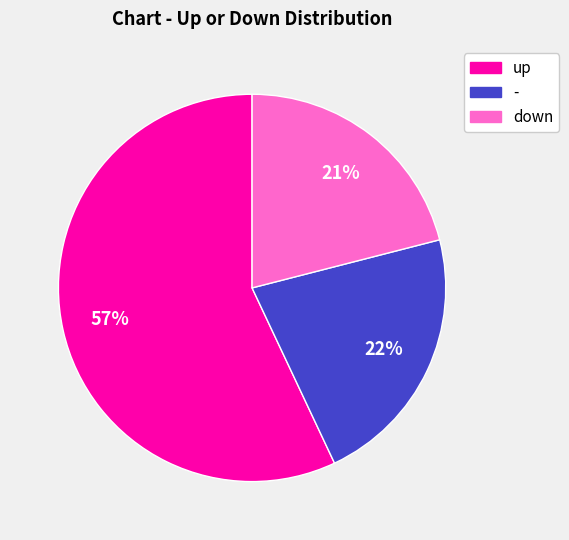

Which has a higher value, down or up?

up